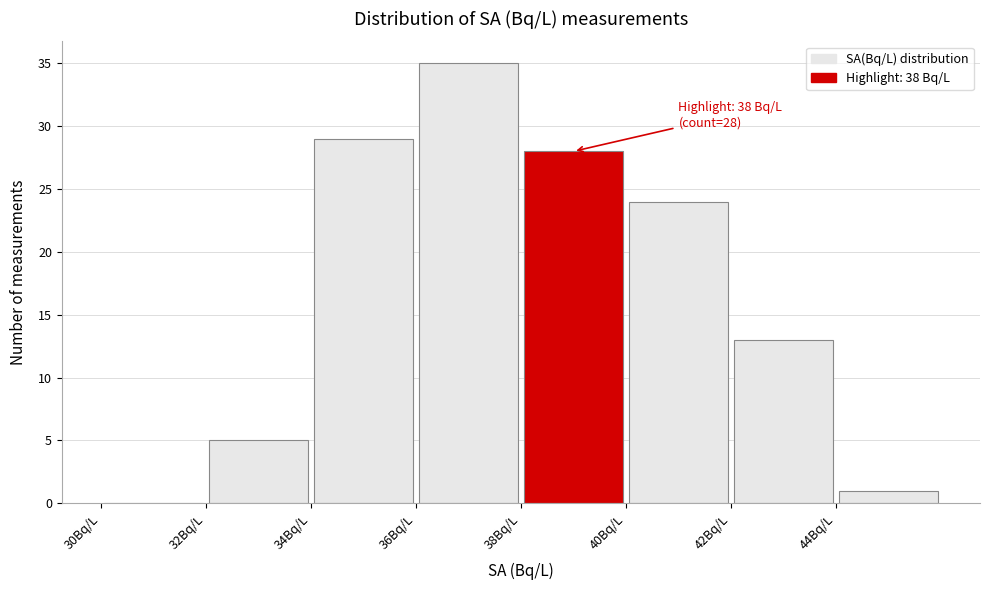

Which range on the x-axis has the tallest bar?

36 to 38